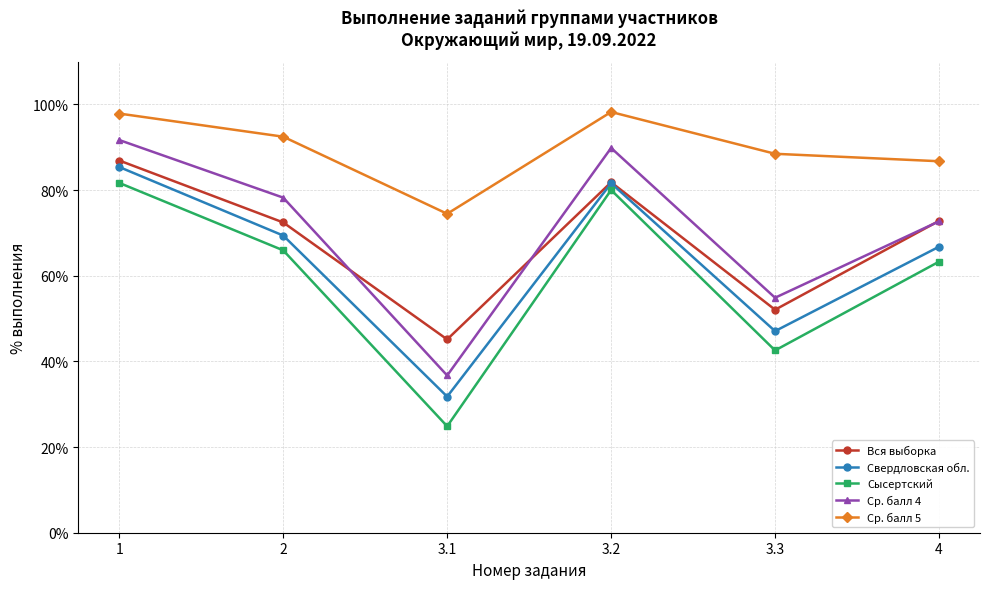

At which label does Свердловская обл. reach its minimum?

3.1